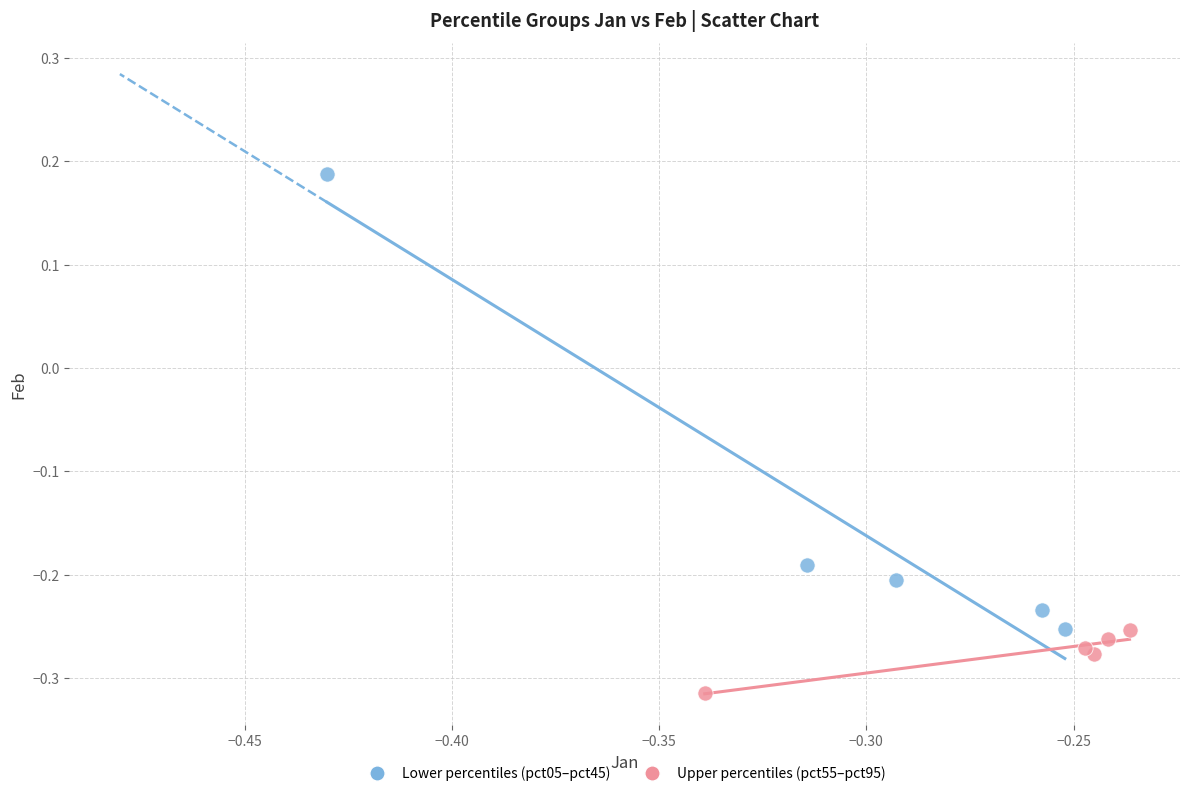

Which series reaches the maximum Y coordinate?

Lower percentiles (pct05–pct45)